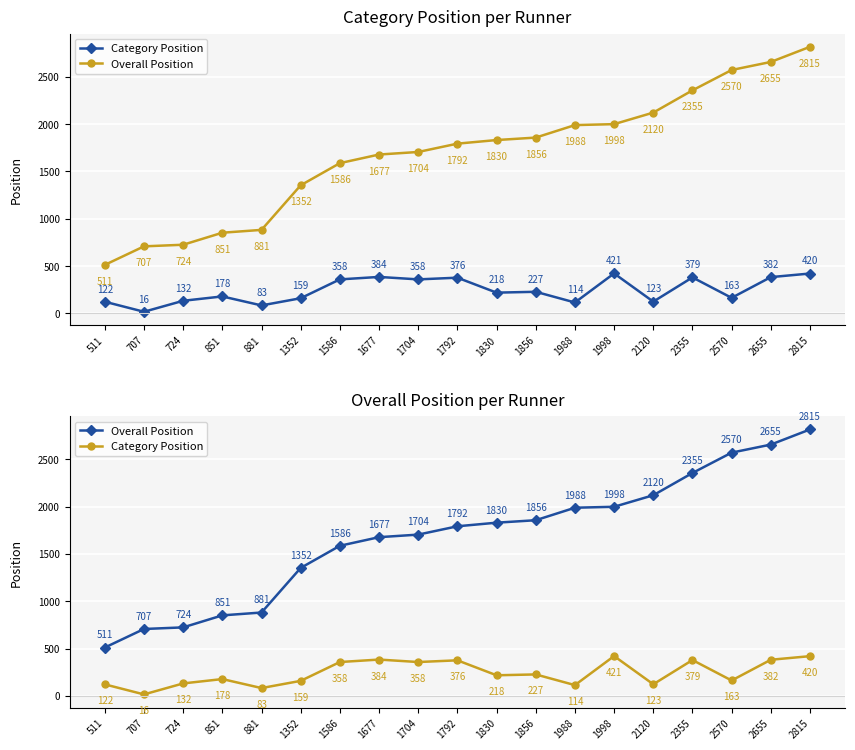

What is the lowest value of the Category Position series?

16